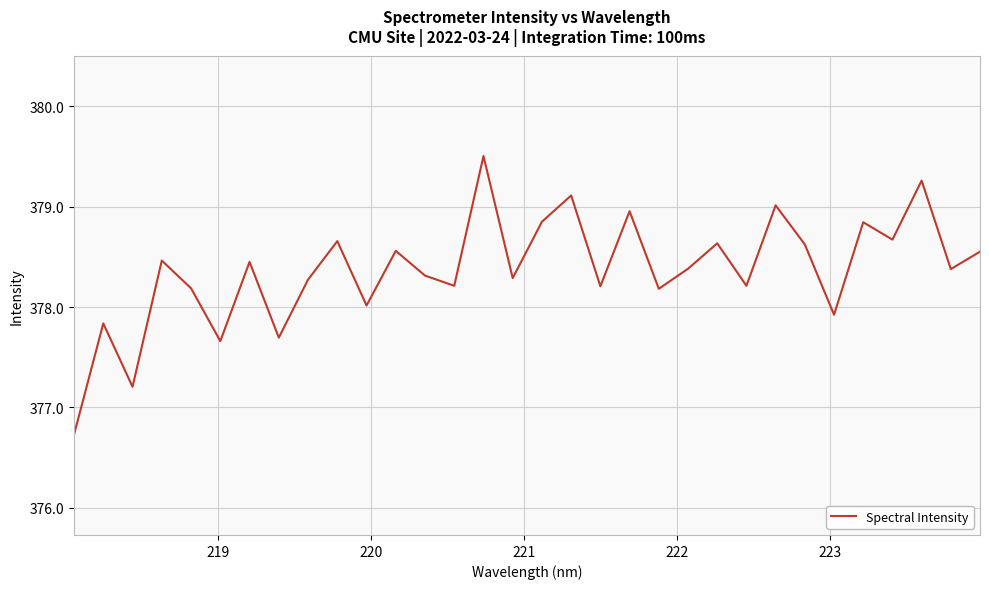

What is the difference between the maximum and minimum values?

2.8